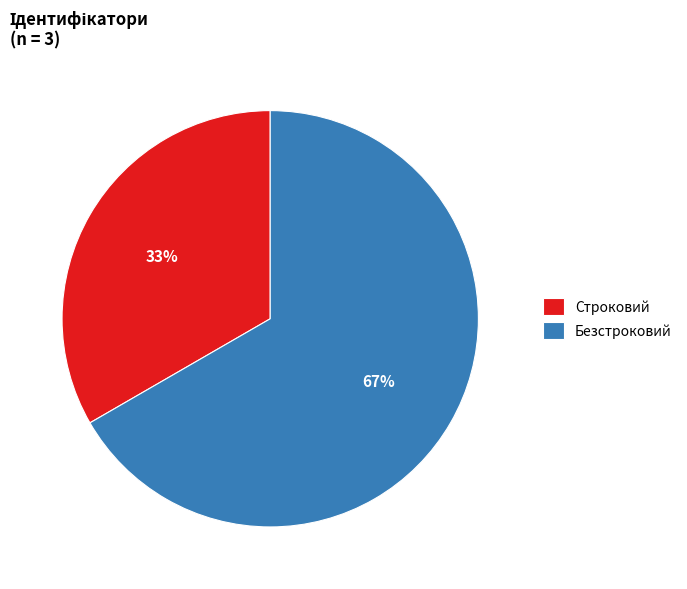

Count the number of slices in the pie.

2